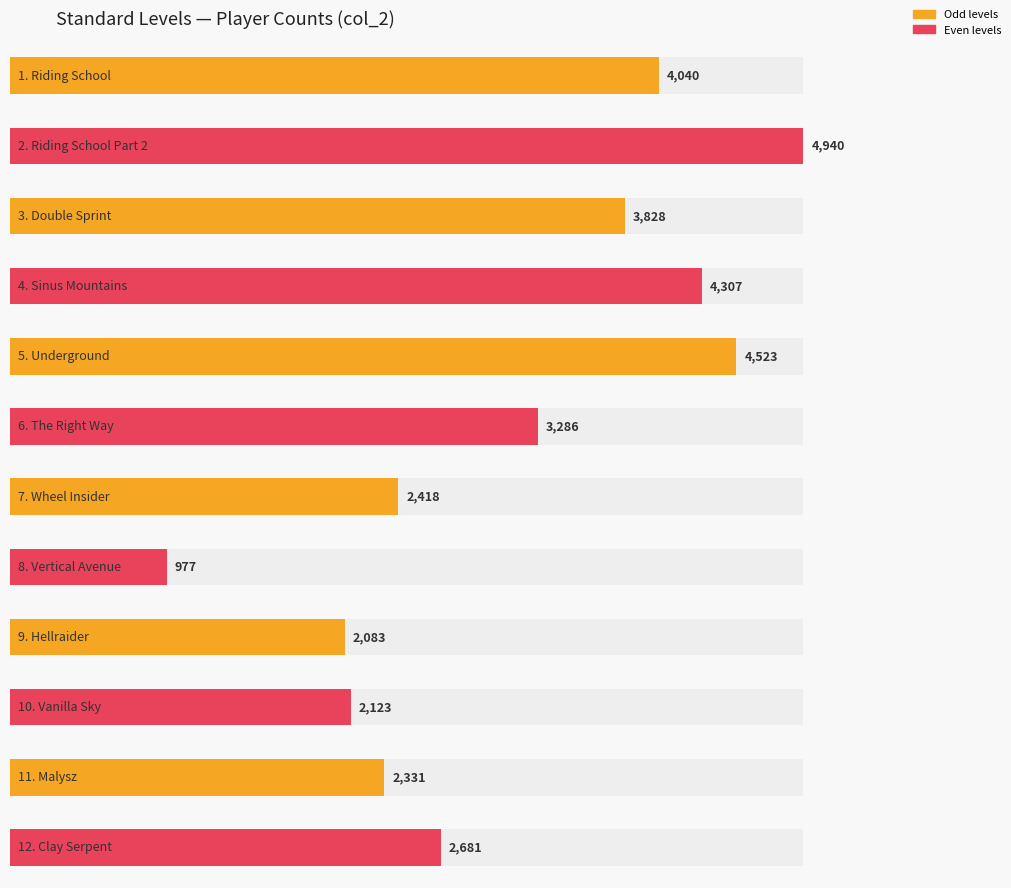

What is the greatest value displayed?

4940